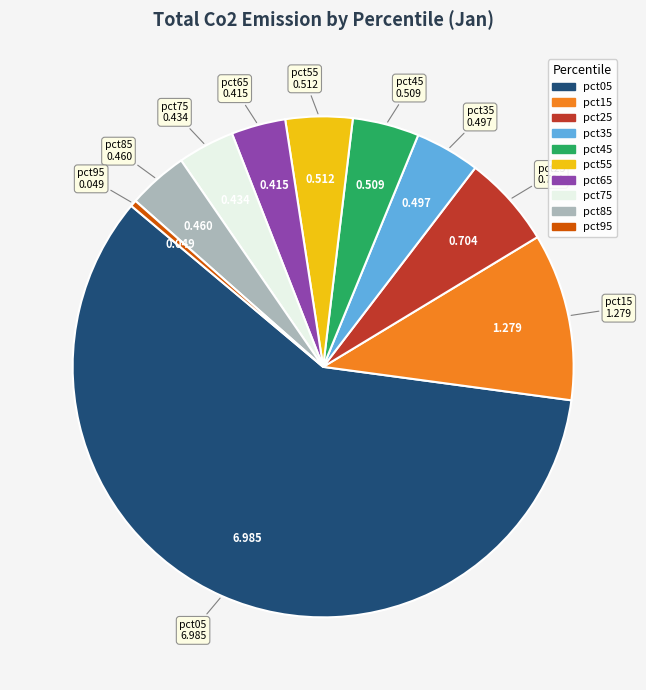

Does any single category account for the majority?

Yes